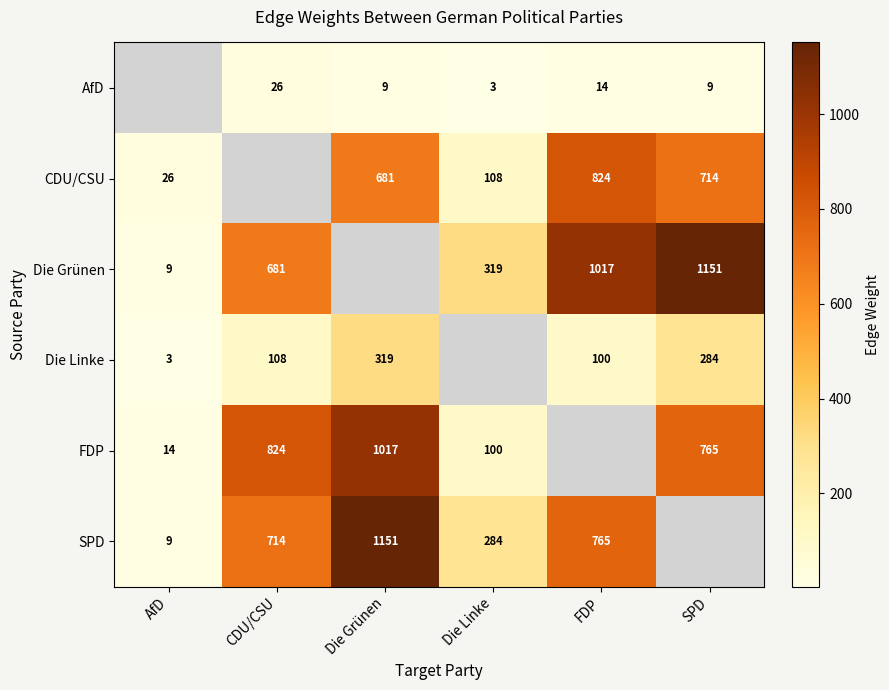

What is the smallest value displayed?

3.0